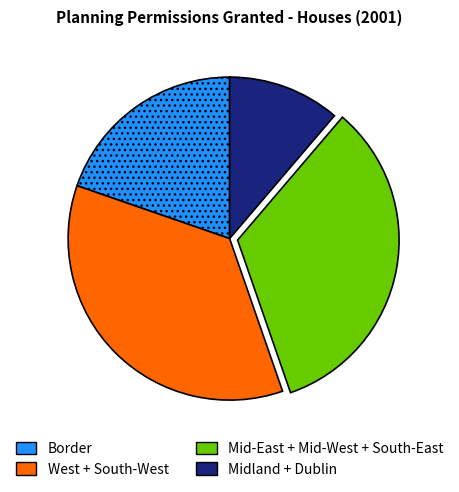

Is it true that Border is 14% of the pie?

False